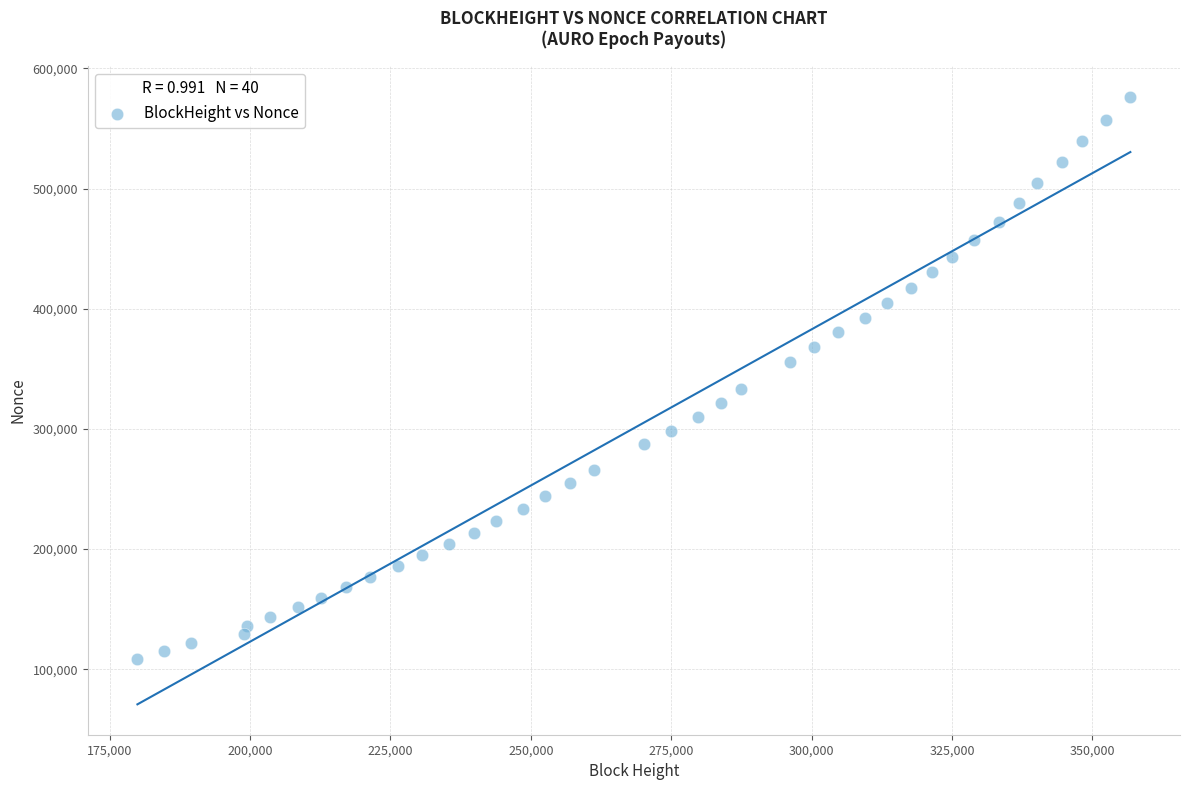

What is the range of X values (max minus min)?

176840